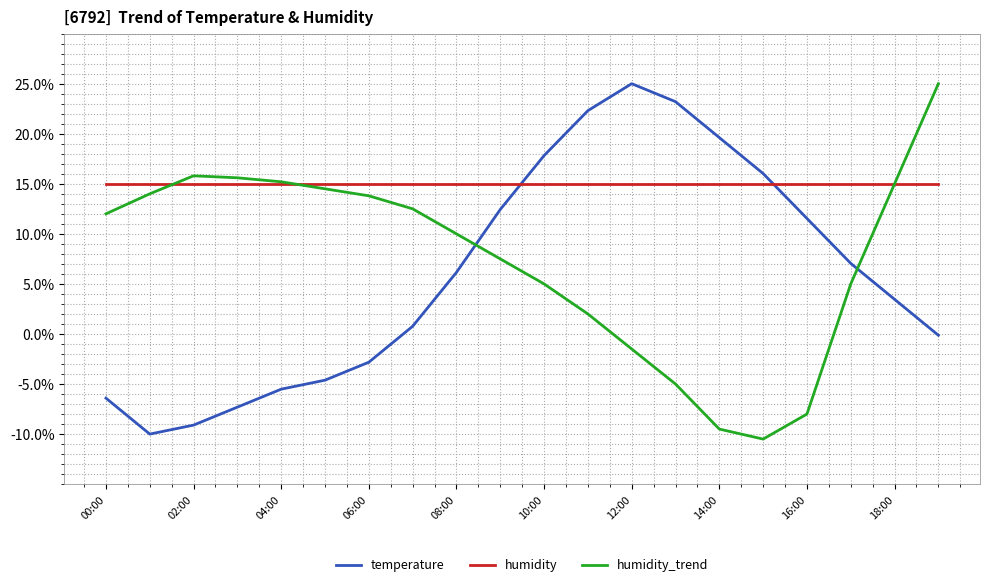

How many intersections are there between temperature and humidity?

2